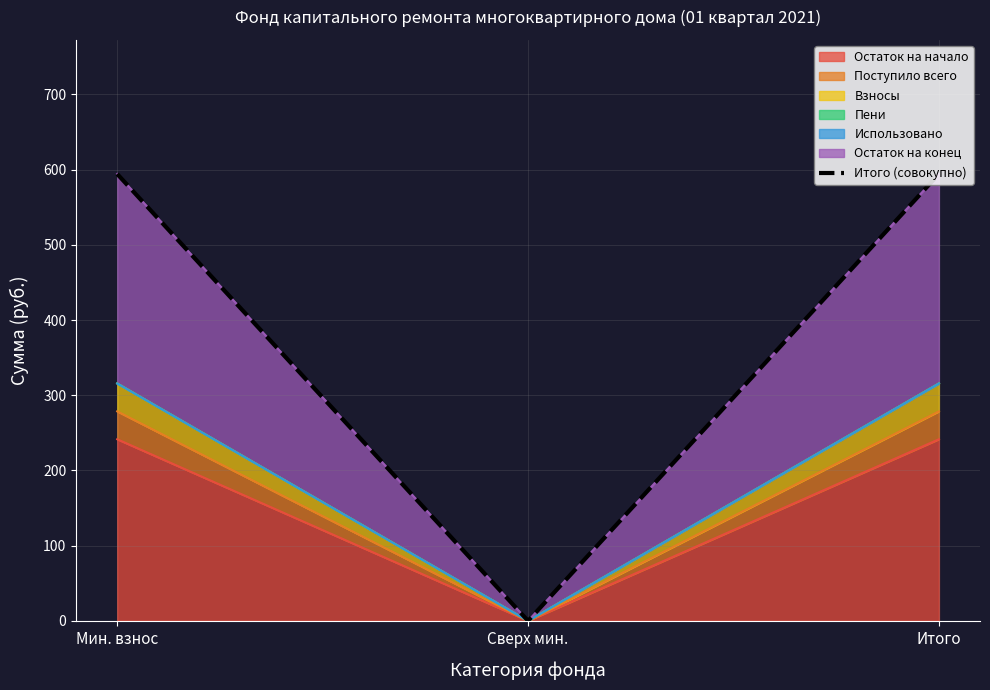

What is the sum of all values?

1188.6